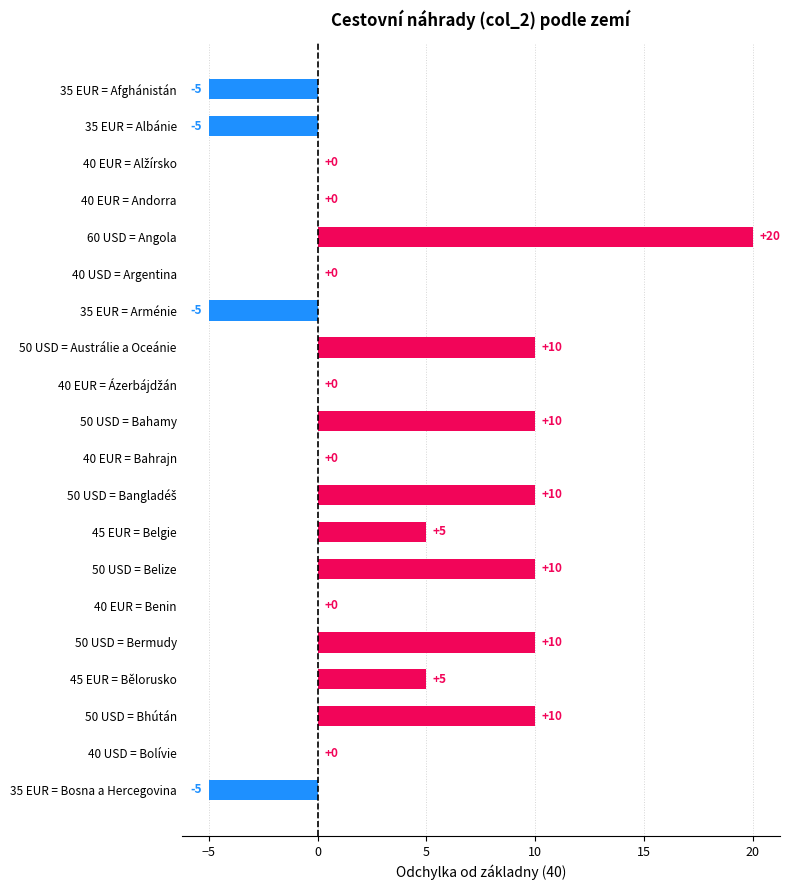

Read the value at 45 EUR = Bělorusko, to the nearest 5.

5